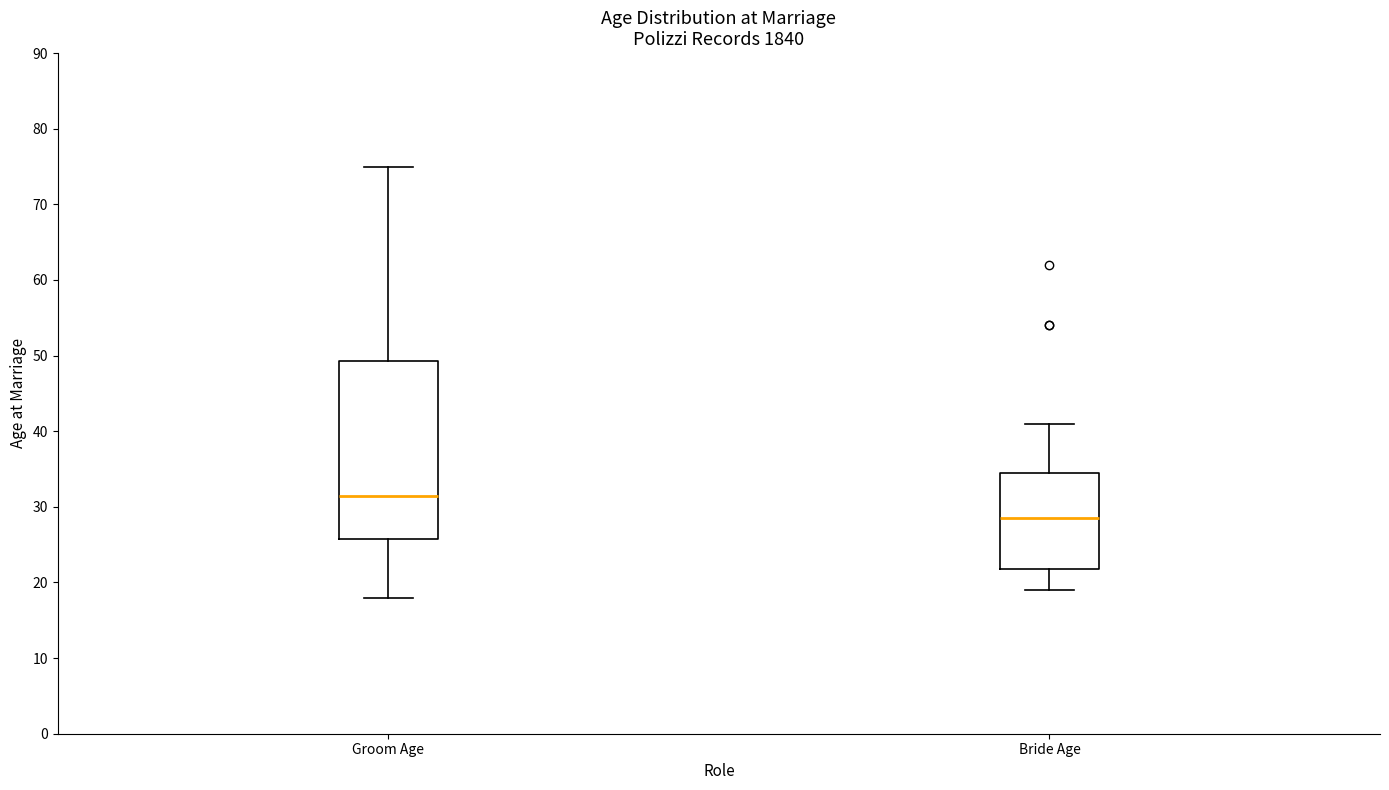

Reading left to right, transcribe this box plot: for each box, give where its median line is, the range the box spans, and where its two whiskers end, as read against the y-axis. The values are not printed on the chart, so give them approximately, as read against the axis.

Groom Age: median 32, box 26 to 49, whiskers 18 to 75
Bride Age: median 29, box 22 to 35, whiskers 19 to 41